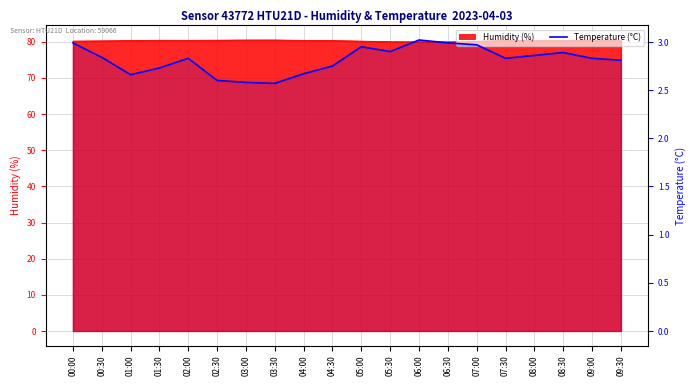

True or false: the data has more than 0 interior local peaks.

True